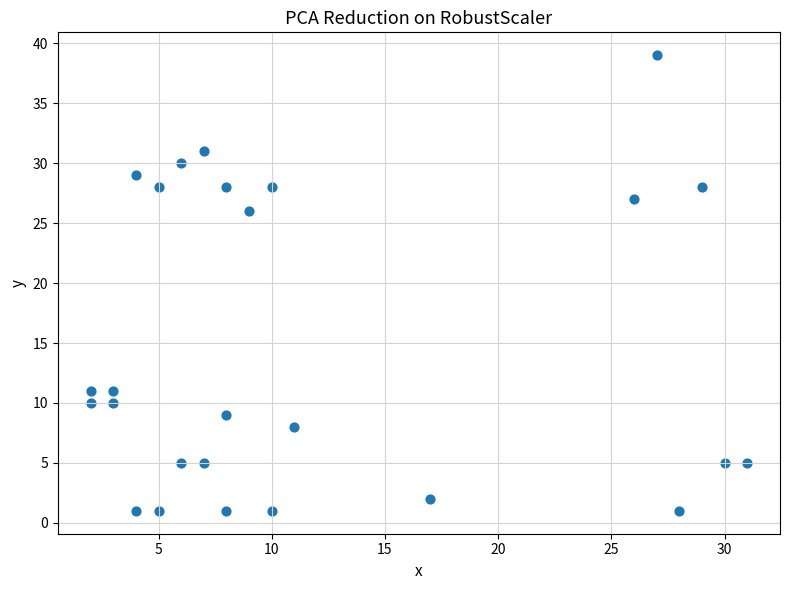

What is the range of X values (max minus min)?

29